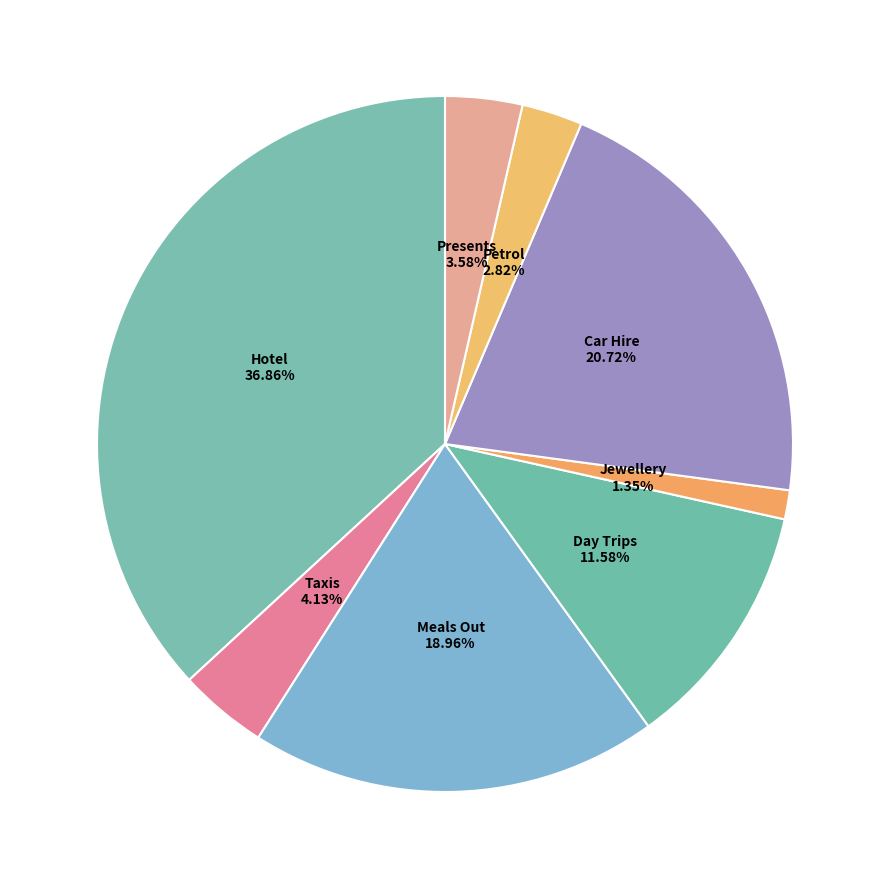

To the nearest percent, what is the difference between the largest and smallest slice percentages?

36%